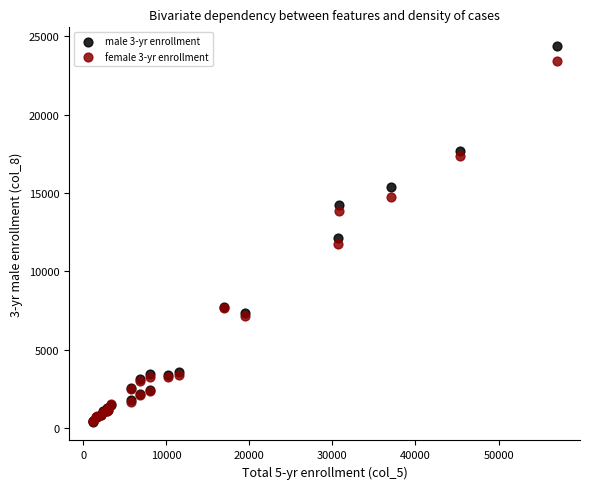

Which series contains the highest Y value?

male 3-yr enrollment